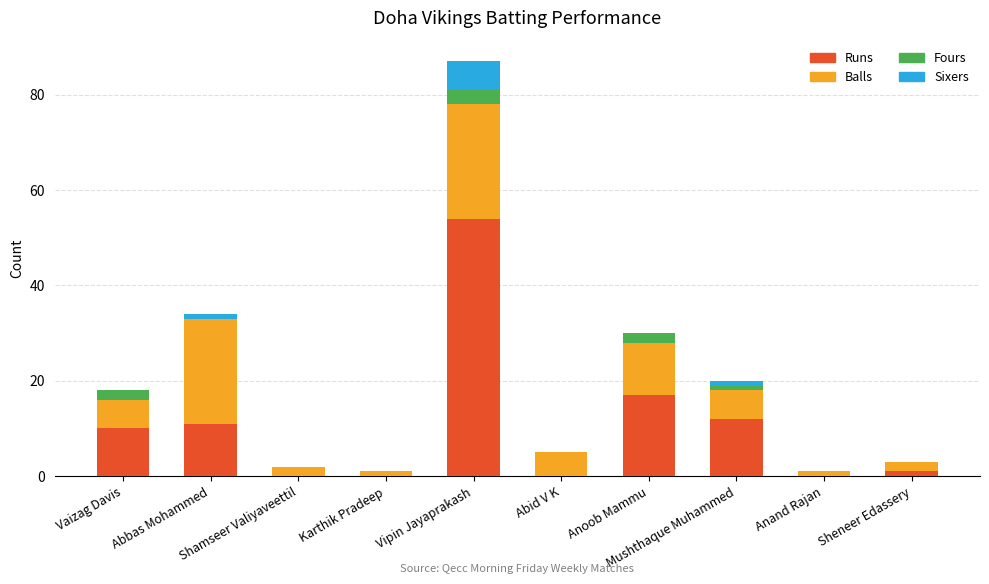

What is the average value of the Sixers series?

1